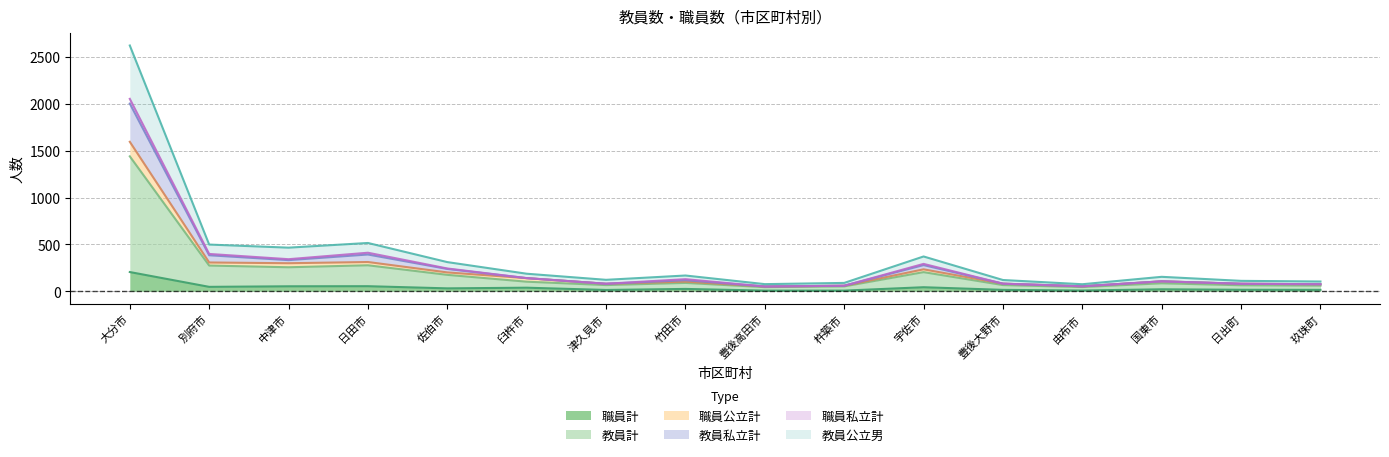

The value of 職員計 at 日出町 is 10. True or false?

False